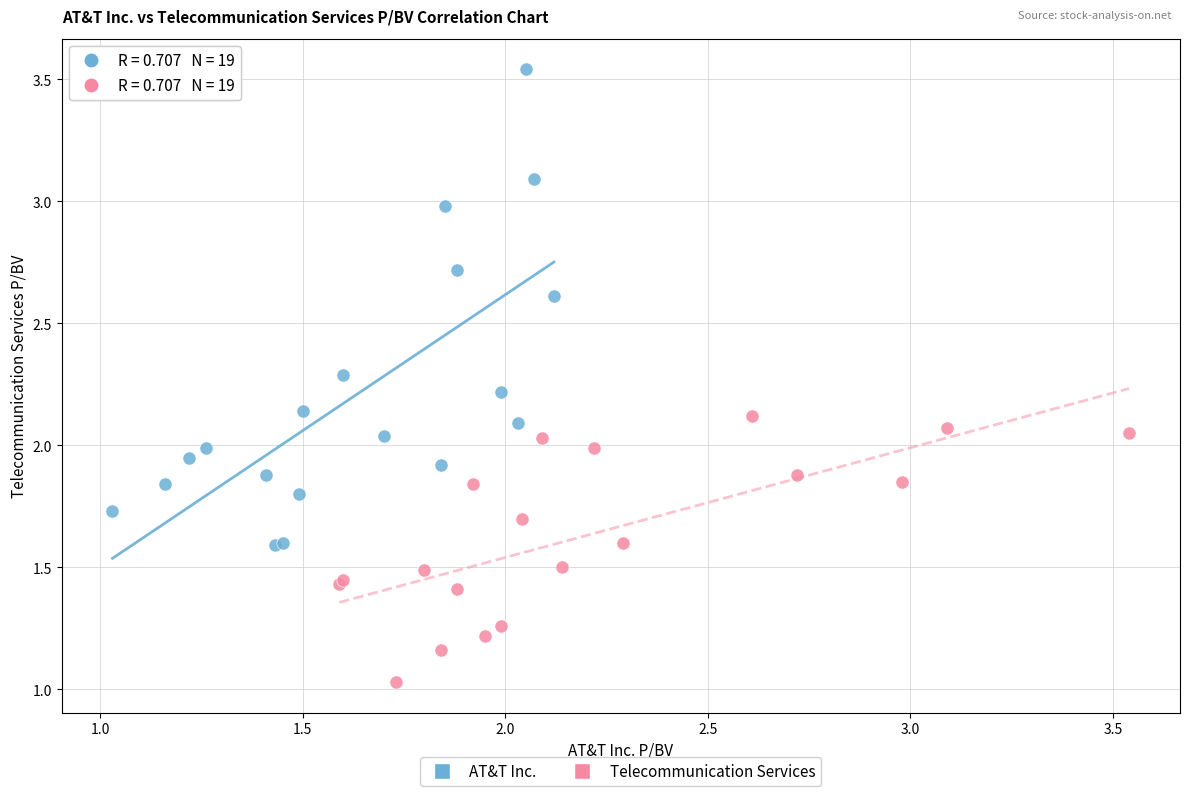

Which series has the widest spread of Y values?

AT&T Inc.